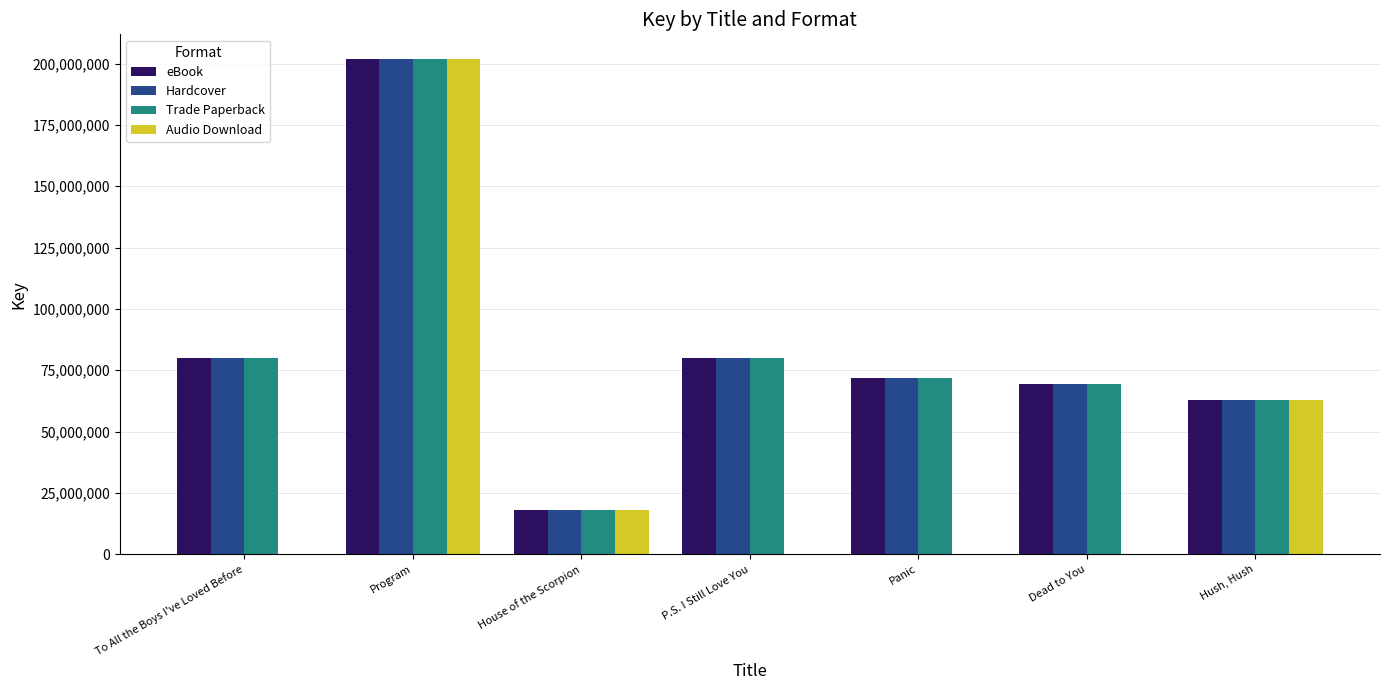

Does the chart contain stacked bars?

No